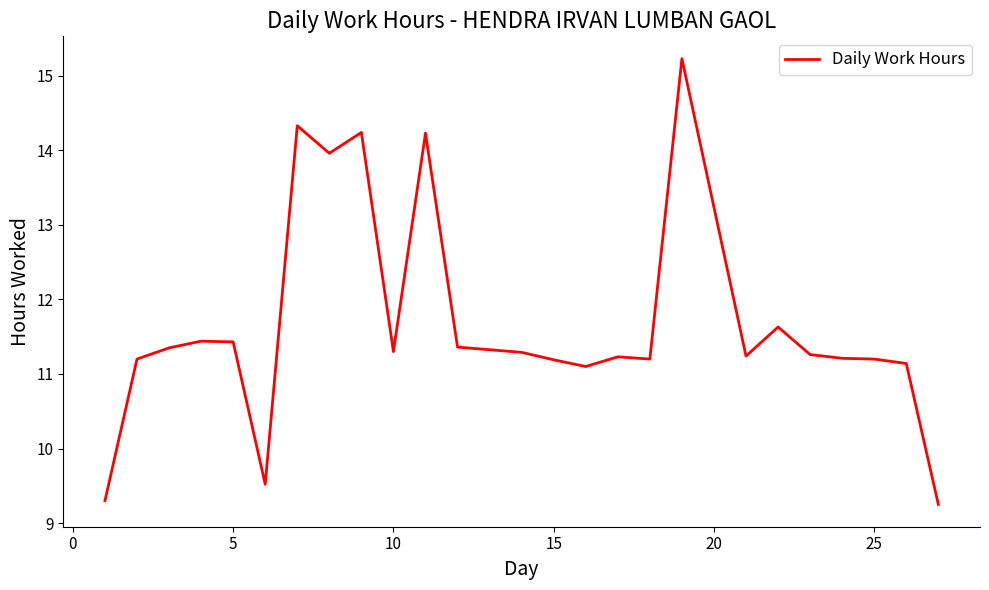

What is the maximum value shown in the chart?

15.2